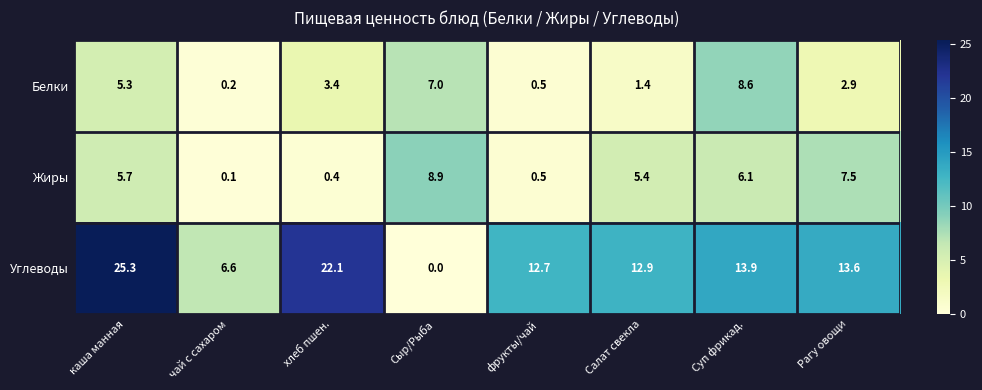

The value of Углеводы at хлеб пшен. is 22.1. True or false?

True